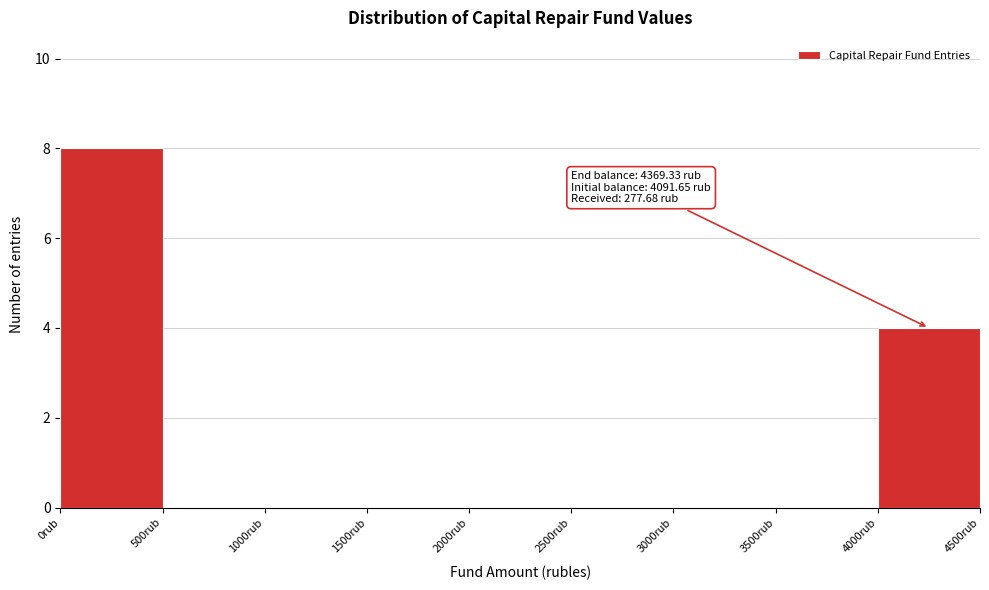

Which range on the x-axis has the tallest bar?

0 to 500